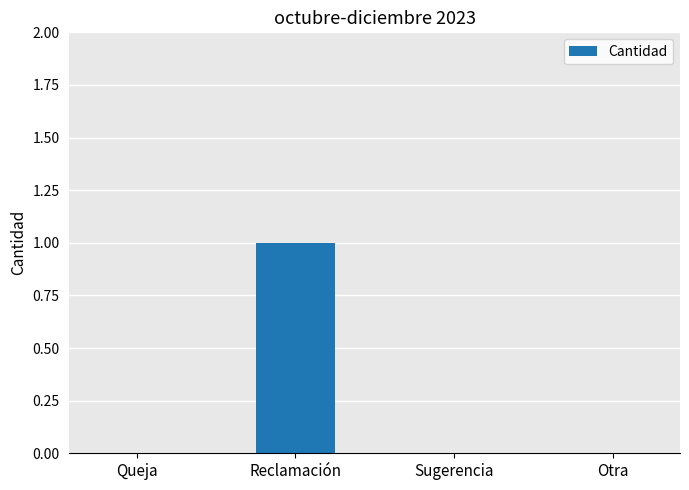

Reading left to right, list all the values displayed in this chart.

Queja=0	Reclamación=1	Sugerencia=0	Otra=0